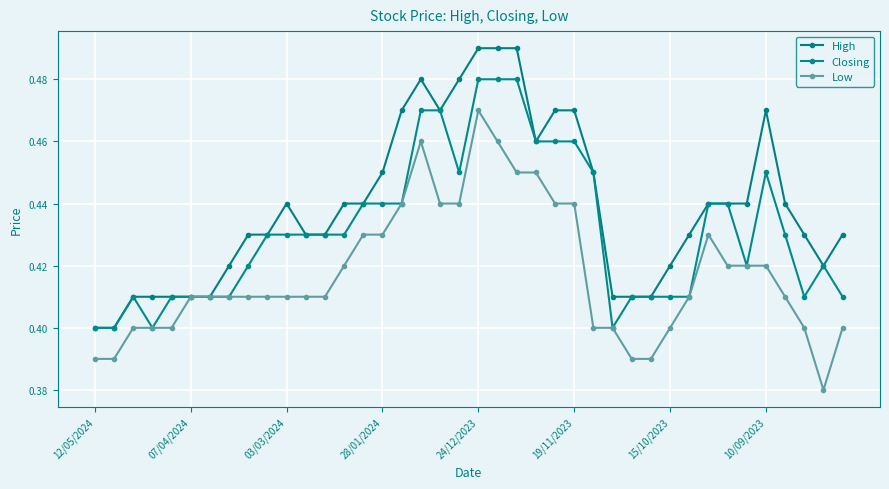

How many series are shown in this chart?

3